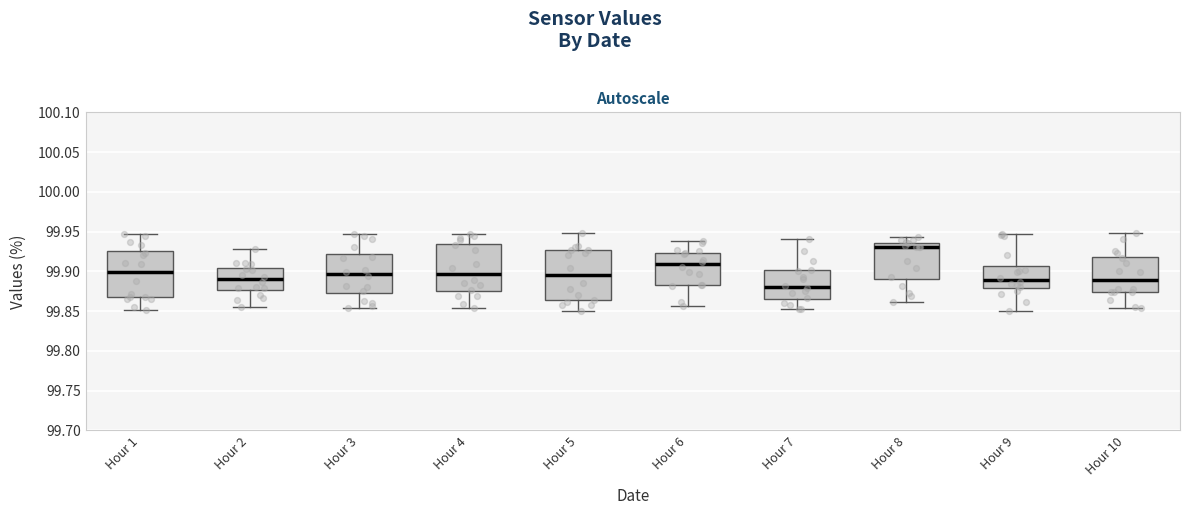

Where does the lower whisker of the box for Hour 2 end on the y-axis? The values are not printed on the chart, so give them approximately, as read against the axis.

99.855